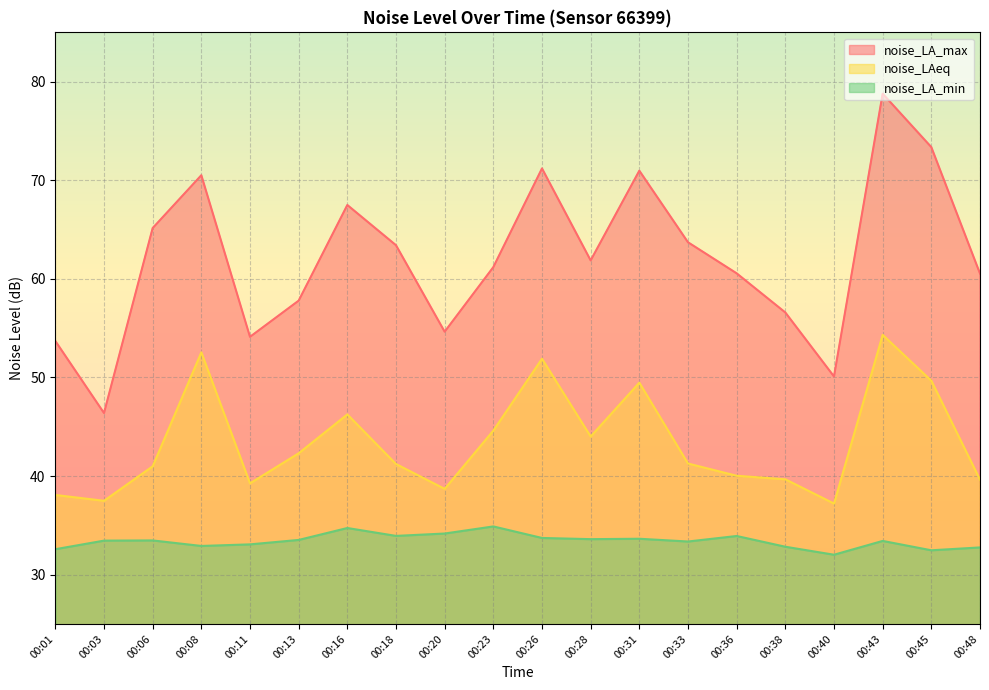

True or false: noise_LAeq has more than 2 interior local peaks.

True